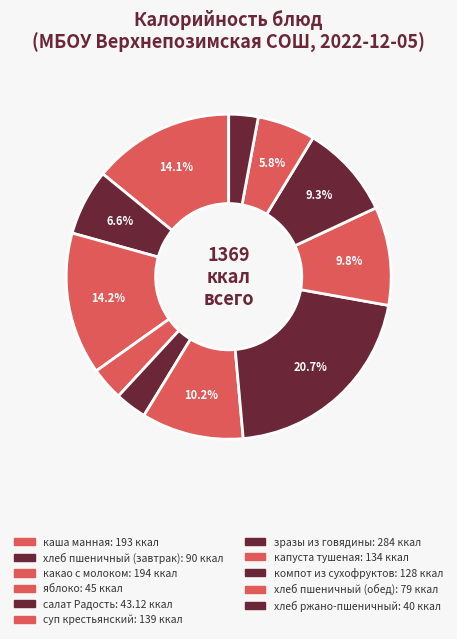

Which slice is the largest?

зразы из говядины